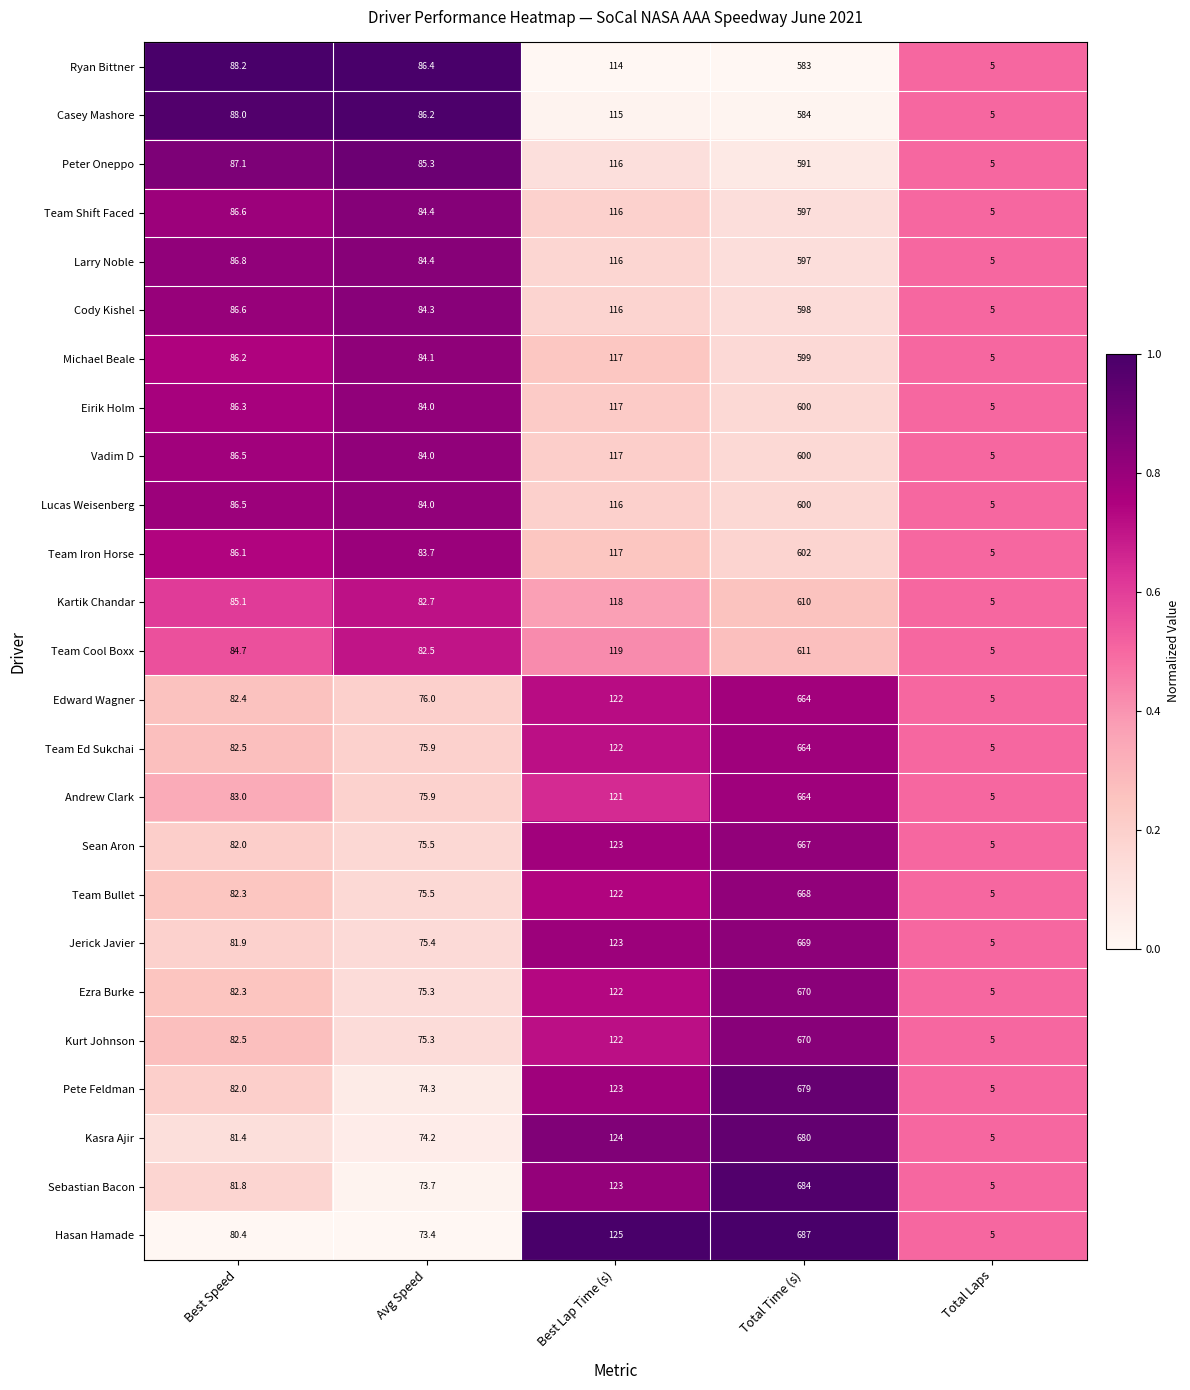

Count the number of categories in the chart.

5